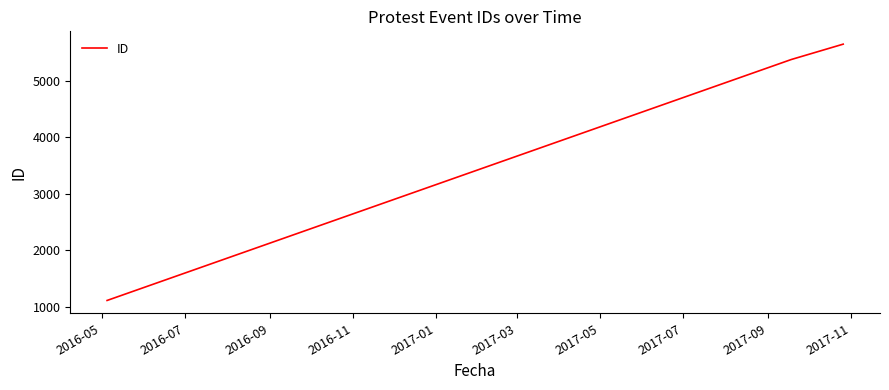

How many categories are shown in the chart?

3